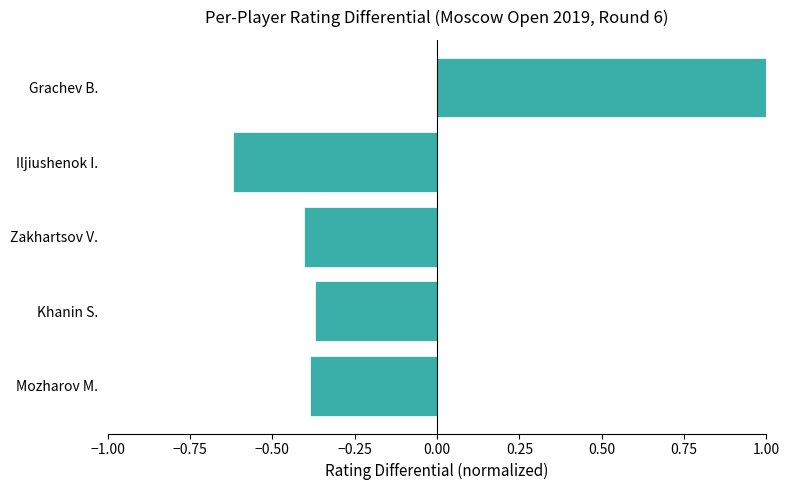

What is the minimum value shown in the chart?

-0.6